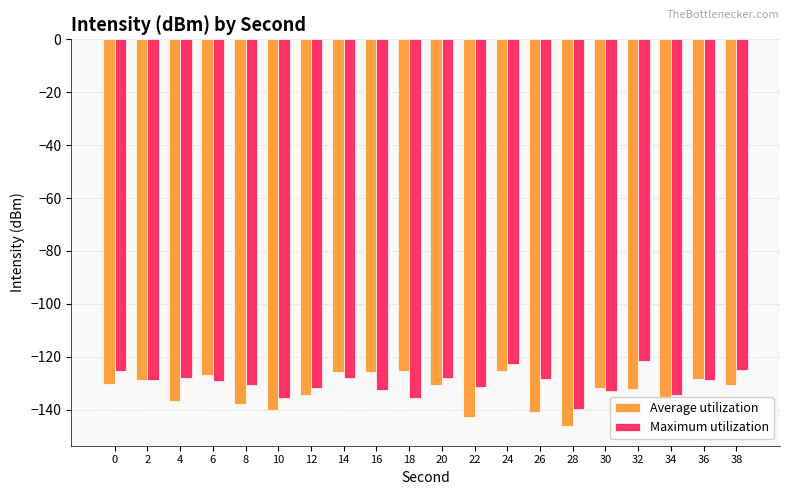

The Maximum utilization series shows -128.5 at 26. True or false?

True